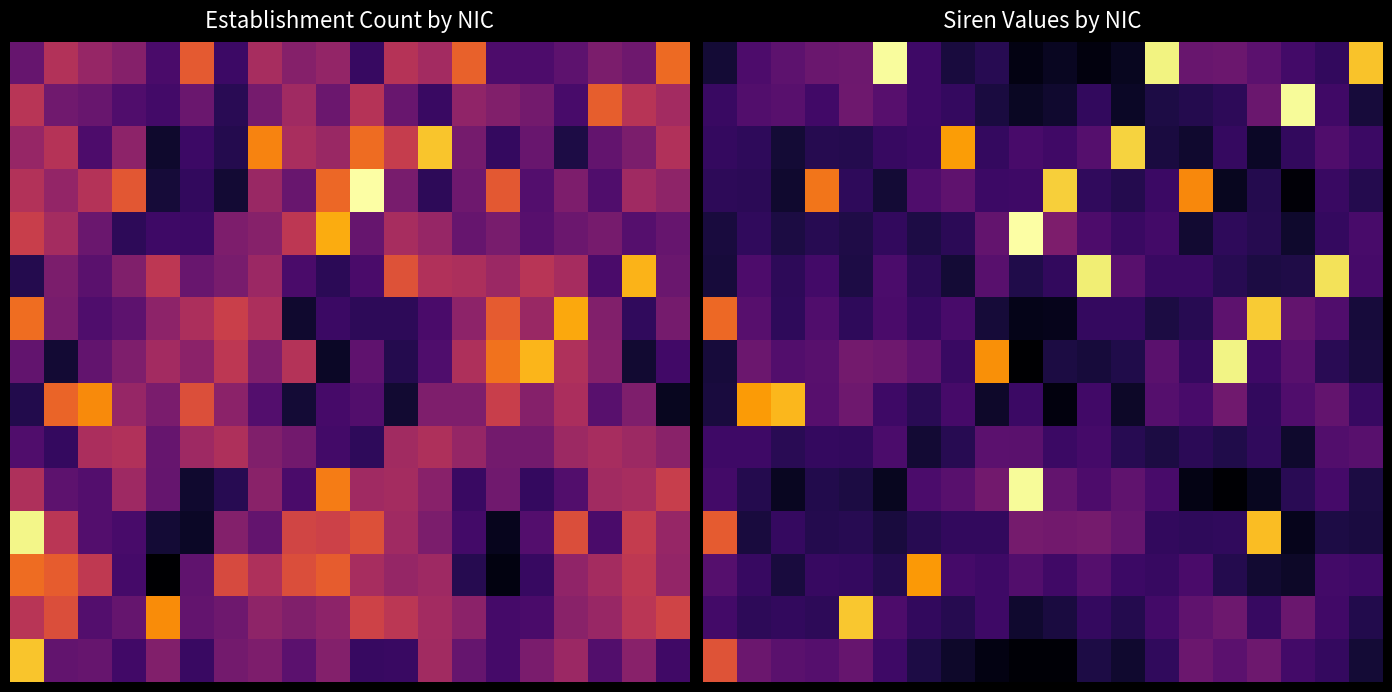

What is the spread (max minus min) of values at 19?

0.8